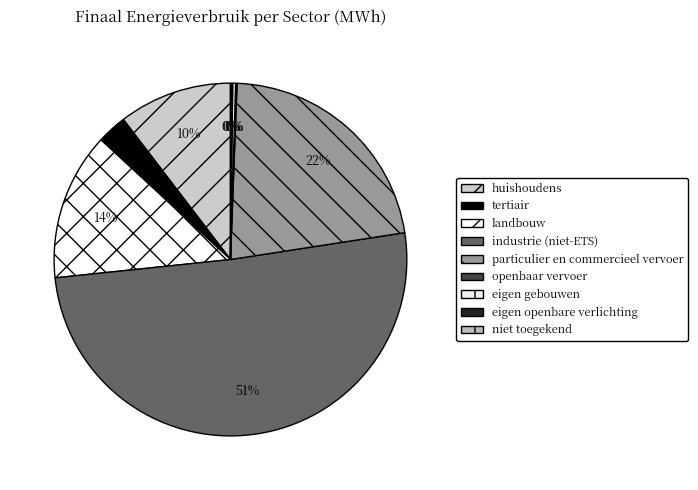

Between tertiair and eigen gebouwen, which is larger?

tertiair